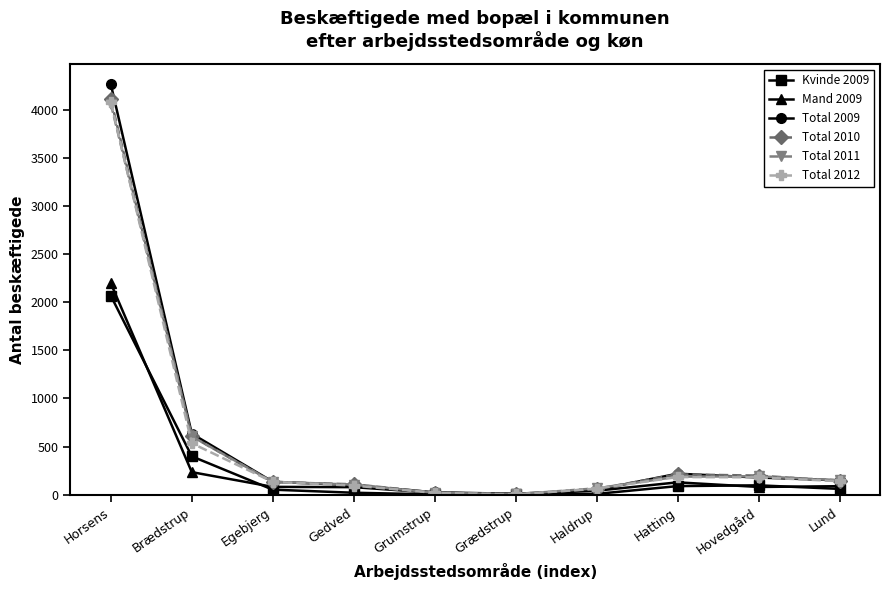

True or false: Total 2009 has a value of 634 at Brædstrup.

True